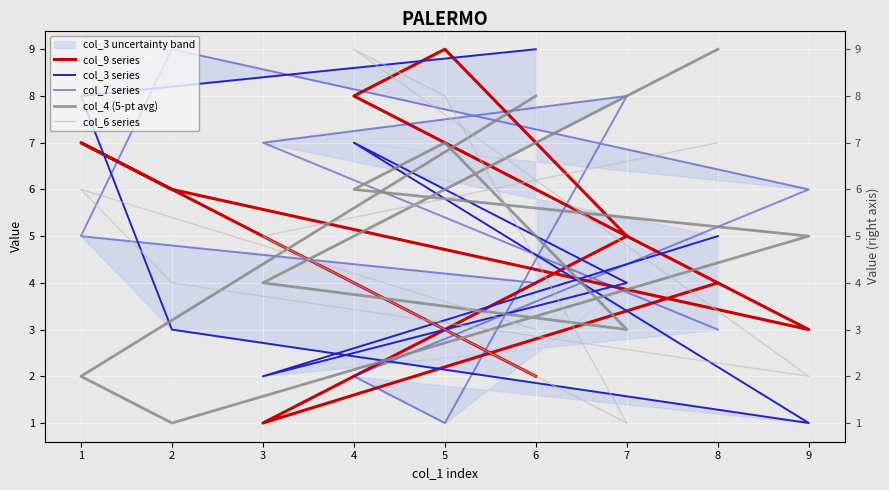

Reading right to left, what are all the values shown in this chart?

col_9 series: 2	7	6	3	8	9	5	1	4
col_3 series: 9	8	3	1	7	6	4	2	5
col_7 series: 4	5	9	6	2	1	8	7	3
col_4 (5-pt avg): 8	2	1	5	6	7	3	4	9
col_6 series: 3	6	4	2	9	8	1	5	7